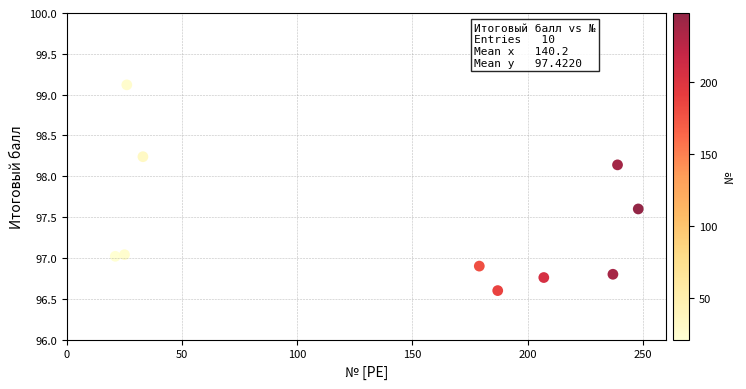

What is the average Y value?

97.4